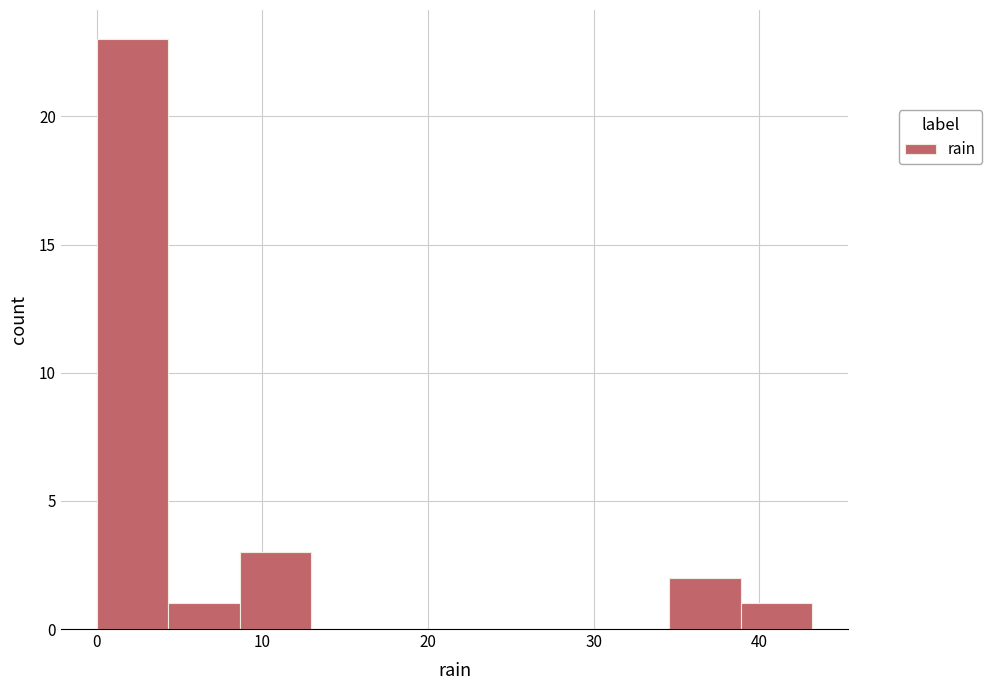

Reading left to right, transcribe this chart: for each bar, give the range it covers on the x-axis and its height. Neither the bar edges nor the heights are printed on the chart, so give them approximately, as read against the axes.

0 to 4: 23
4 to 9: 1
9 to 13: 3
13 to 17: 0
17 to 22: 0
22 to 26: 0
26 to 30: 0
30 to 35: 0
35 to 39: 2
39 to 43: 1